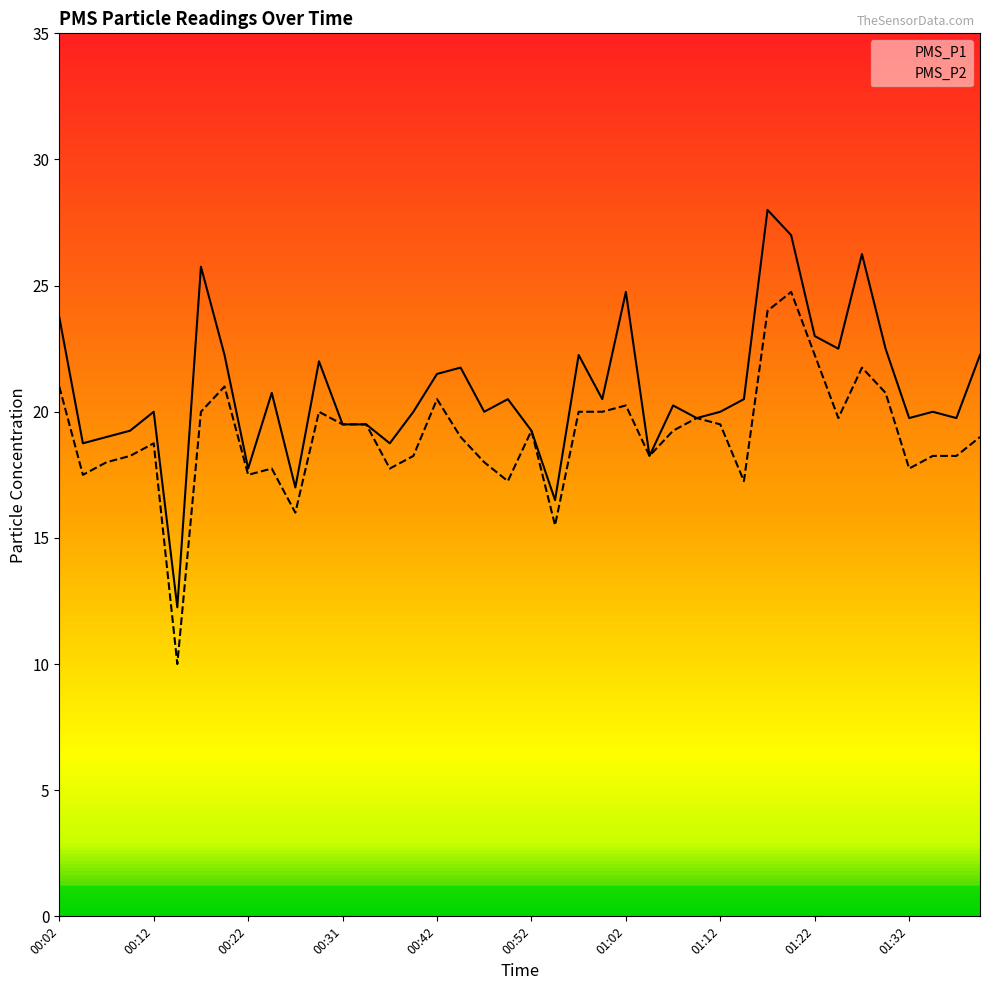

Reading right to left, extract all data points from this chart.

PMS_P1: 22.2	19.8	20.0	19.8	22.5	26.2	22.5	23.0	27.0	28.0	20.5	20.0	19.8	20.2	18.2	24.8	20.5	22.2	16.5	19.2	20.5	20.0	21.8	21.5	20.0	18.8	19.5	19.5	22.0	17.0	20.8	17.8	22.2	25.8	12.2	20.0	19.2	19.0	18.8	23.8
PMS_P2: 19.0	18.2	18.2	17.8	20.8	21.8	19.8	22.2	24.8	24.0	17.2	19.5	19.8	19.2	18.2	20.2	20.0	20.0	15.5	19.2	17.2	18.0	19.0	20.5	18.2	17.8	19.5	19.5	20.0	16.0	17.8	17.5	21.0	20.0	10.0	18.8	18.2	18.0	17.5	21.0